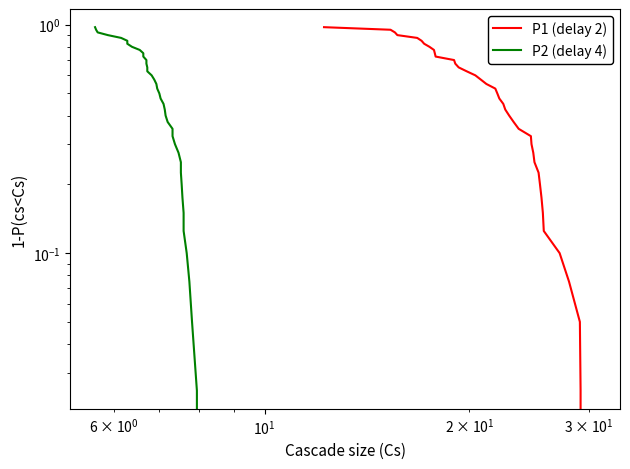

What is the average value of the P1 (delay 2) series?

0.5